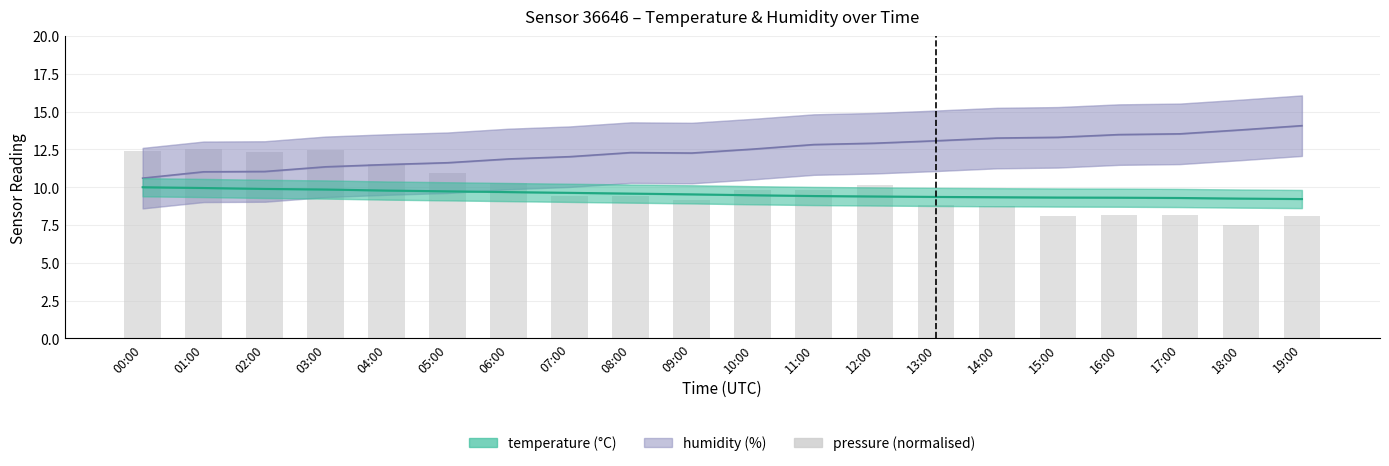

What are all the series names shown in the legend?

humidity, temperature, pressure (norm)